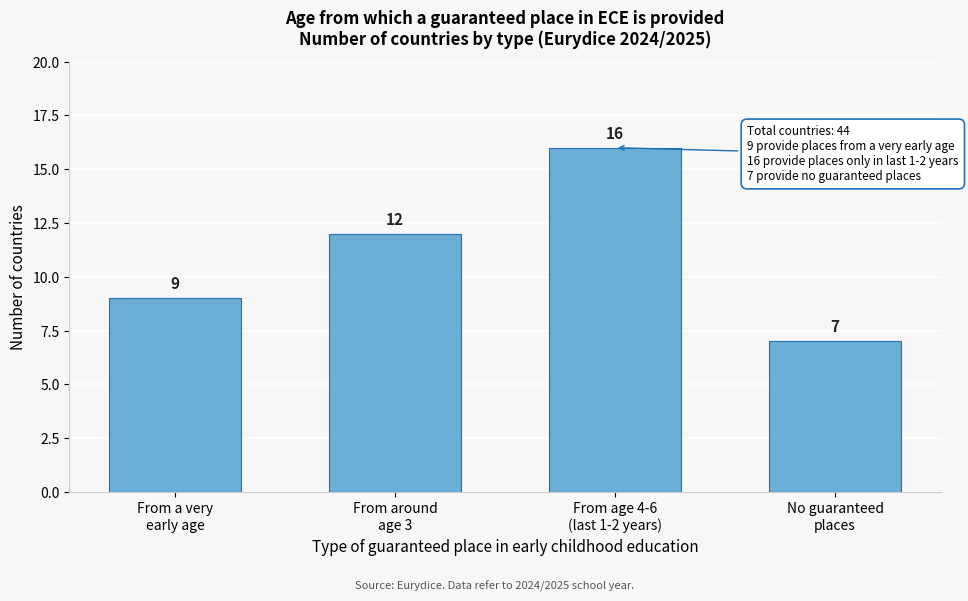

Reading right to left, list all the values displayed in this chart.

7	16	12	9